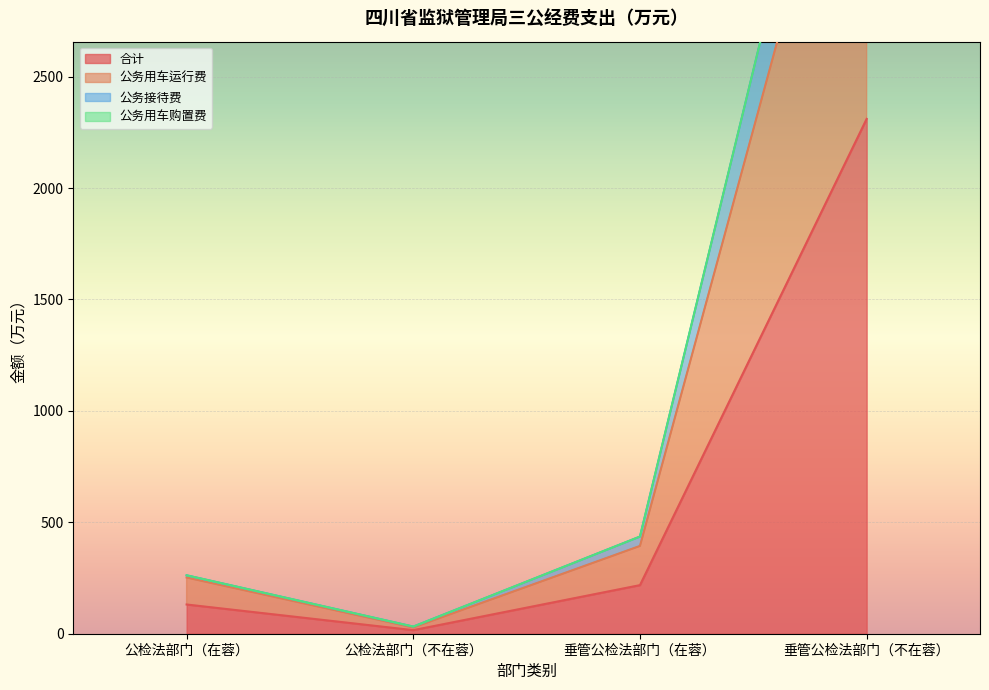

What is the label of the 3rd point from the right?

公检法部门（不在蓉）